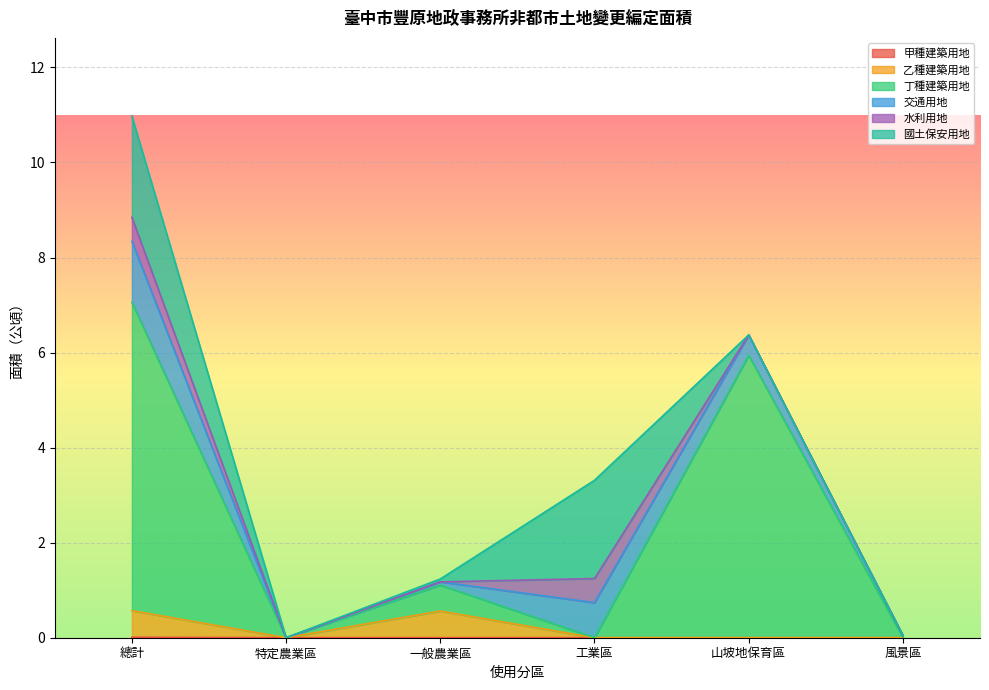

How many 乙種建築用地 values are between 0 and 1?

6